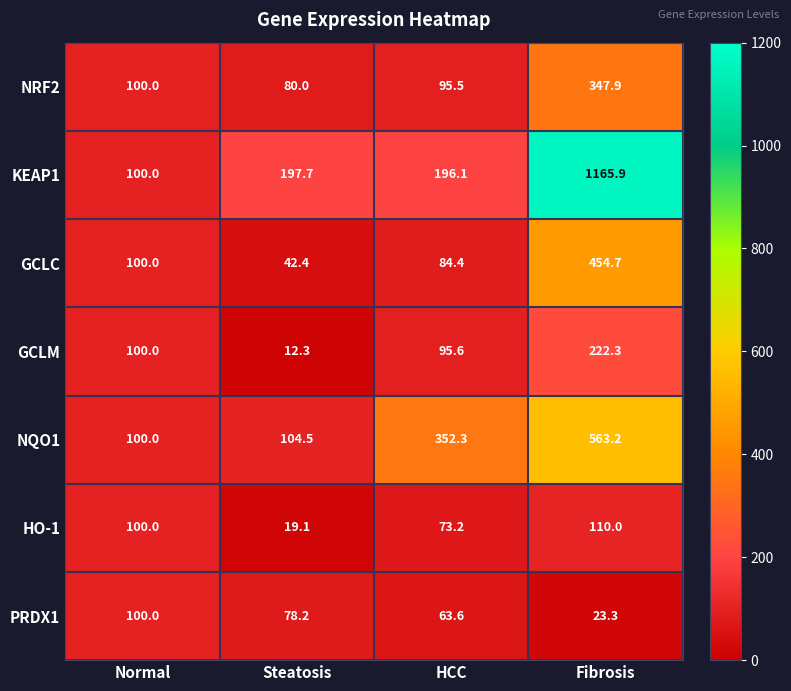

How many series are shown in this chart?

7